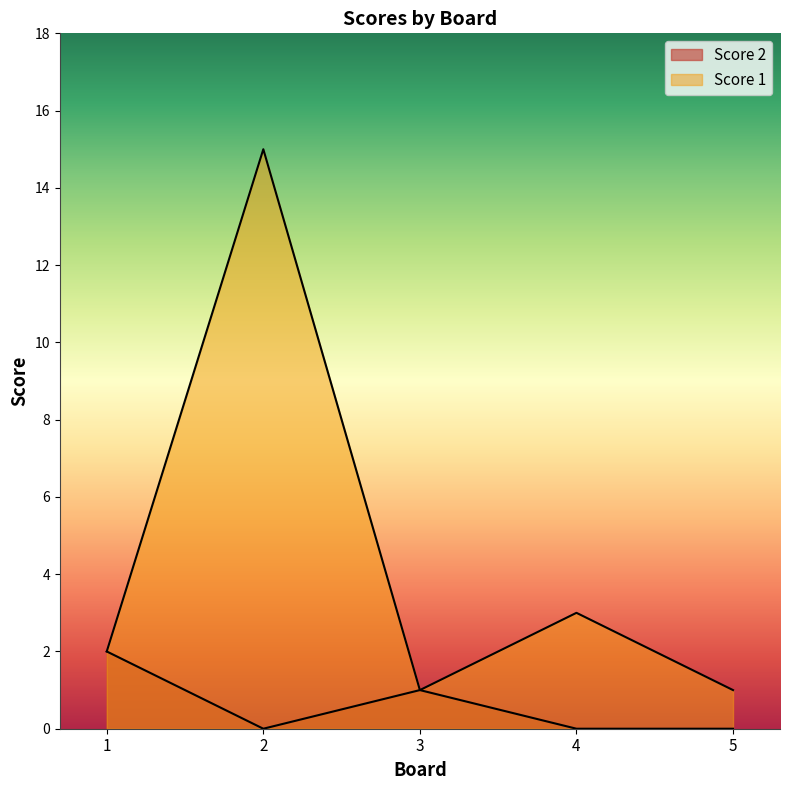

How many values in the Score 1 series exceed 0?

2